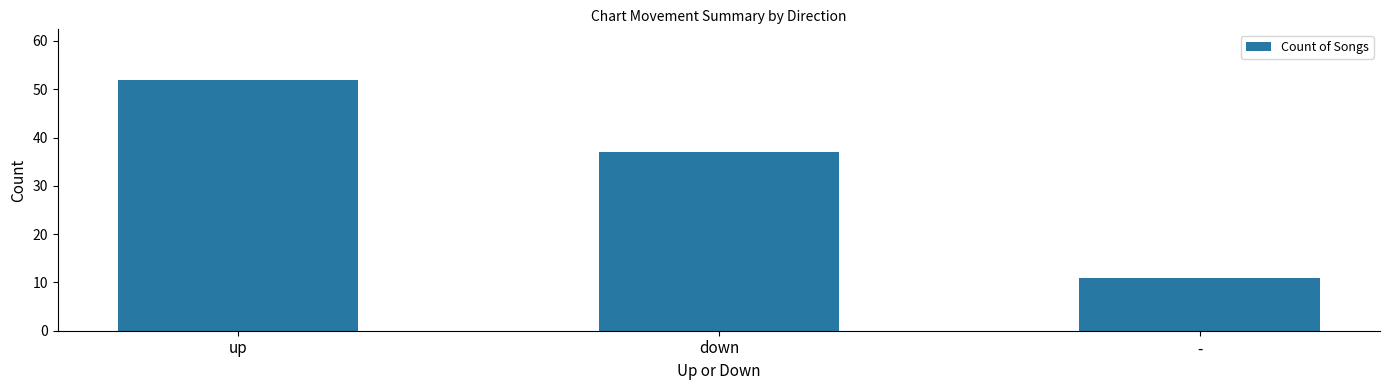

What is the label of the 1st bar from the left?

up